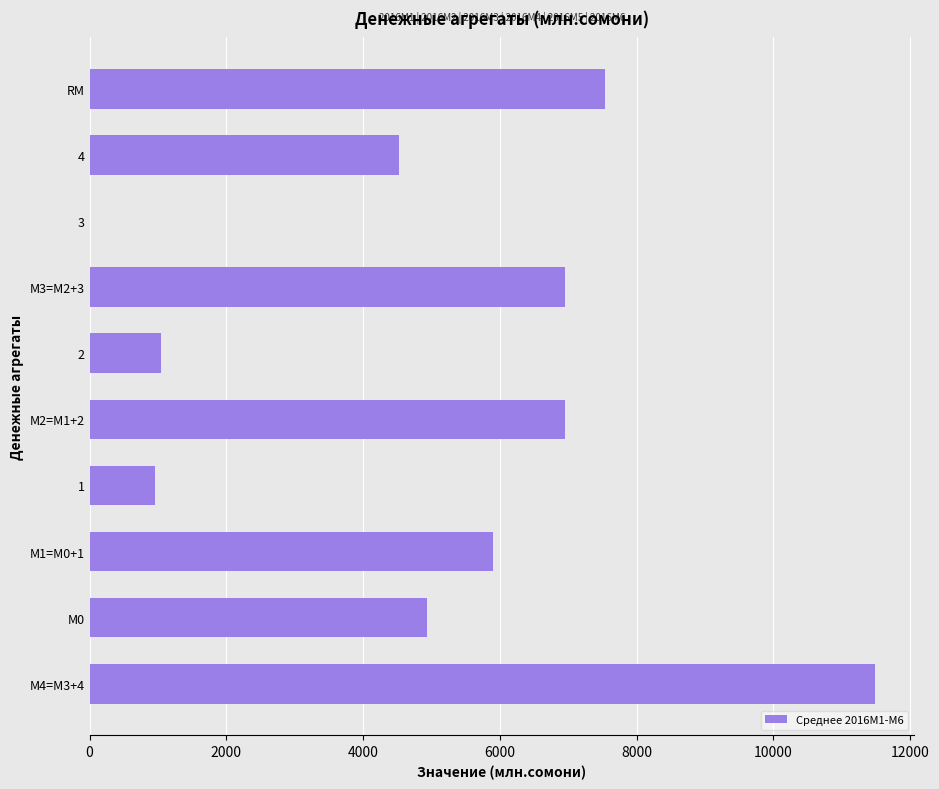

Reading top to bottom, list all the values displayed in this chart.

RM=7530.1	4=4529.1	3=0.0	М3=M2+3=6949.8	2=1051.1	М2=M1+2=6949.8	1=960.5	М1=M0+1=5898.7	М0=4938.2	М4=M3+4=11478.9